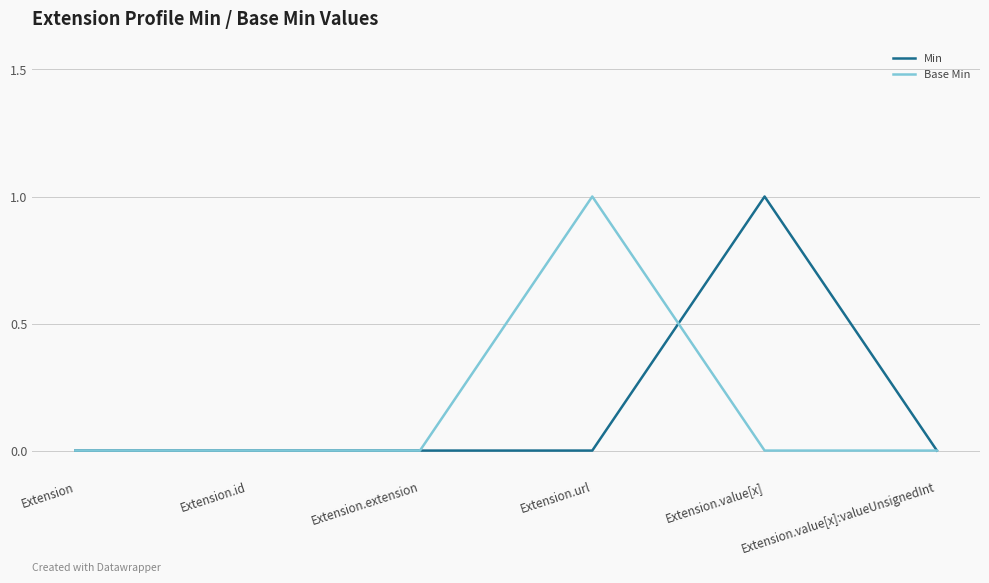

What position from the right is Extension.url?

3